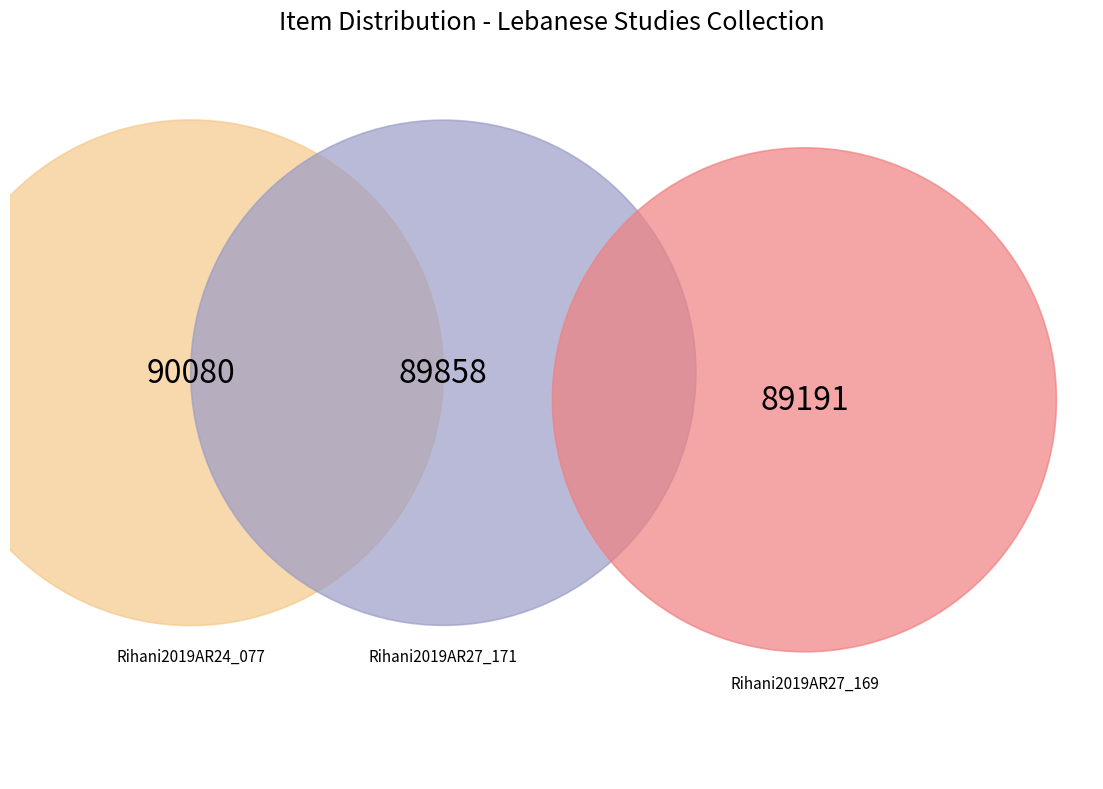

What is the smallest slice in the pie chart?

Rihani2019AR27_169